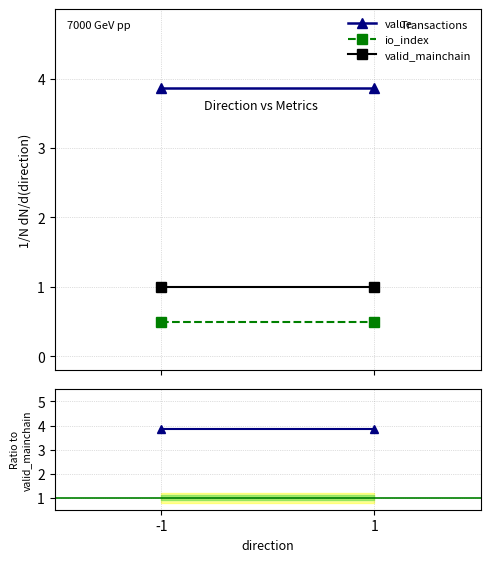

The value of value at 1 is 1.2. True or false?

False